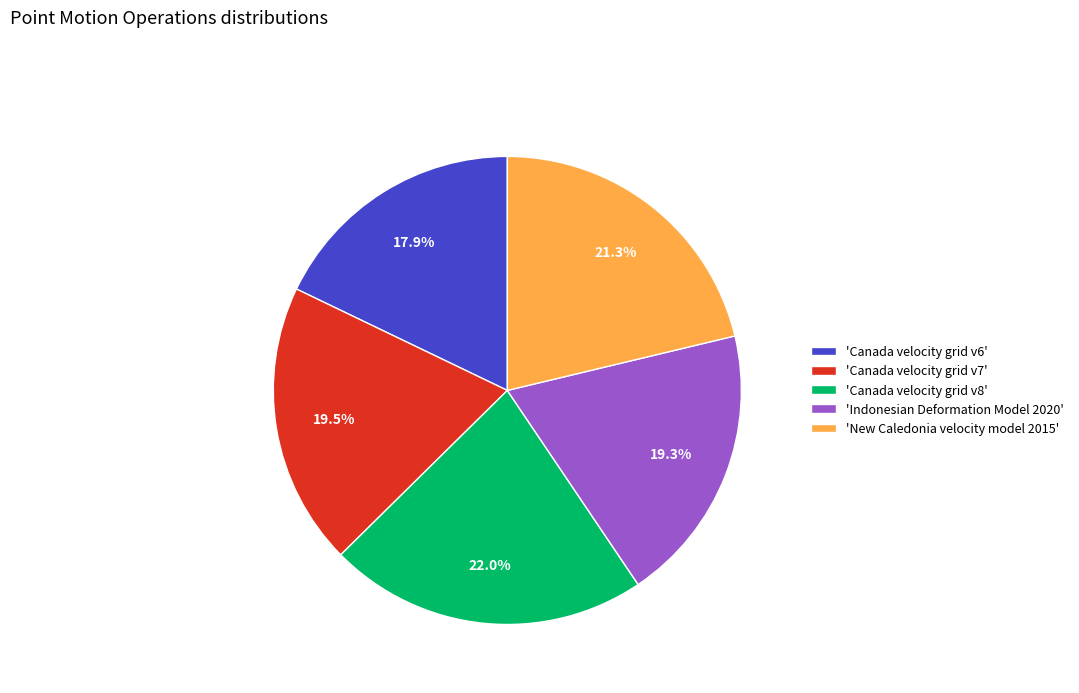

Is there any slice that represents more than half of the pie?

No